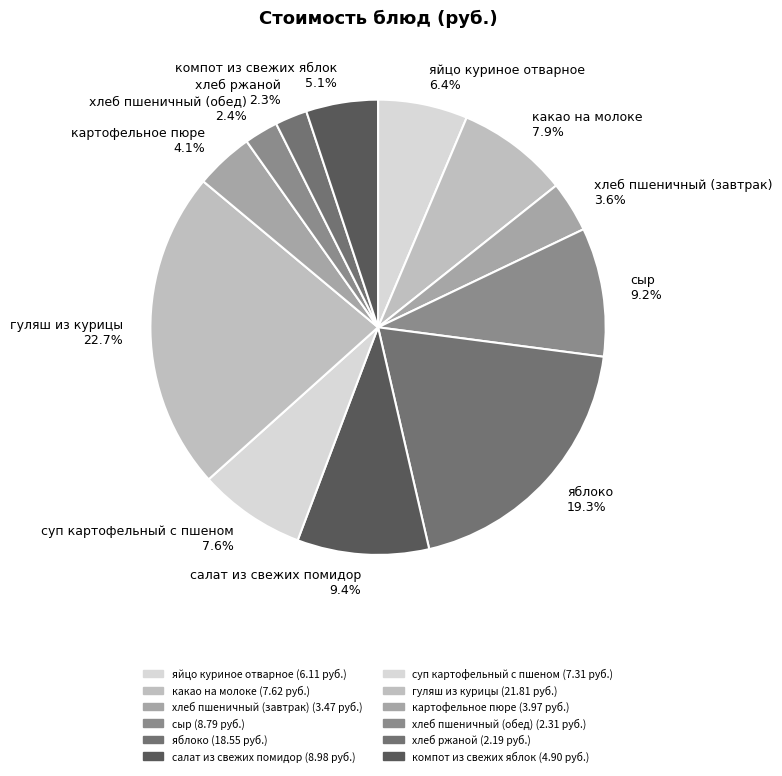

Count the number of slices in the pie.

12